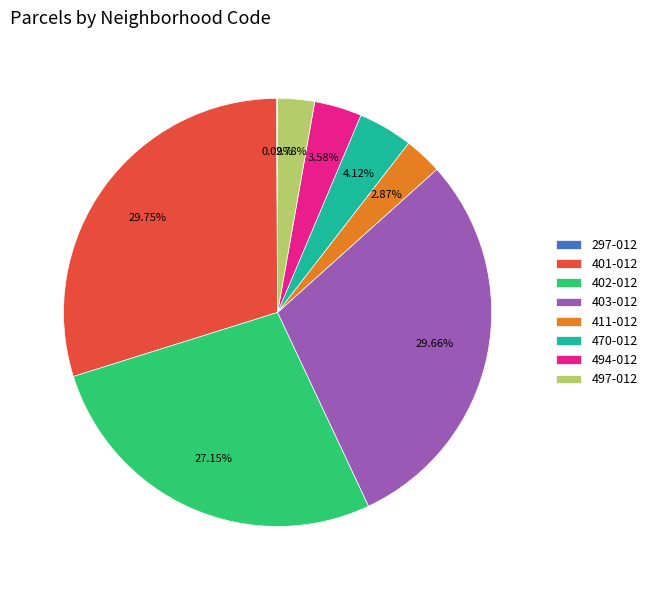

To the nearest percent, what is the combined percentage of 470-012 and 497-012?

7%